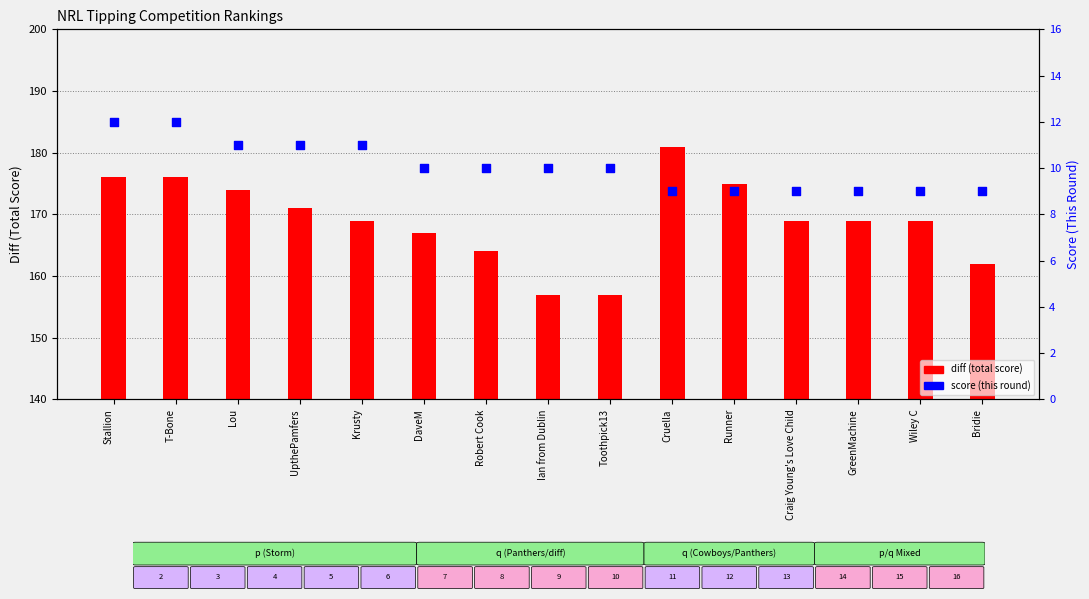

Is the value of diff at GreenMachine greater than the value of score at Ian from Dublin?

Yes